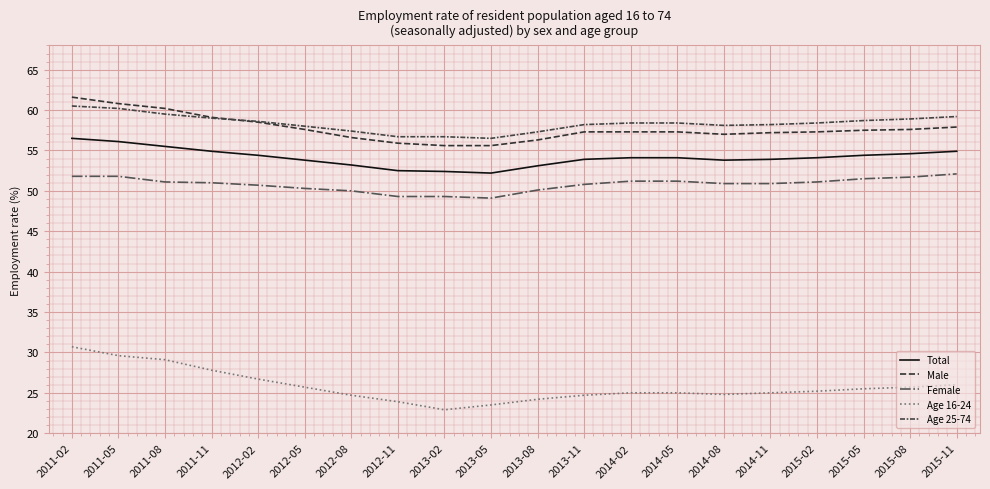

How many series are shown in this chart?

5